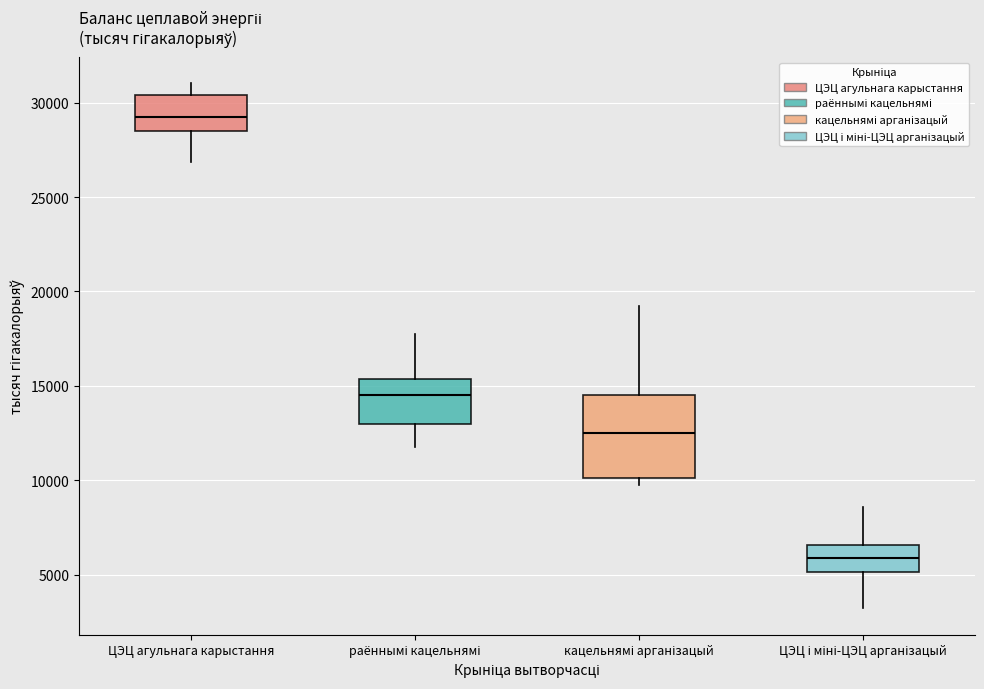

Which box is the tallest, from its lower edge to its upper edge?

кацельнямі арганізацый